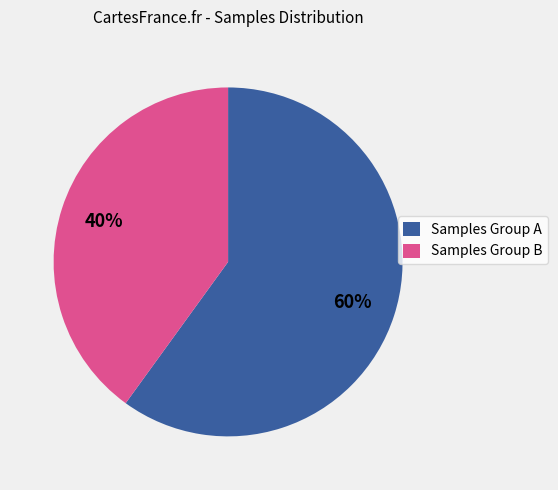

To the nearest percent, what is the average slice percentage?

50%